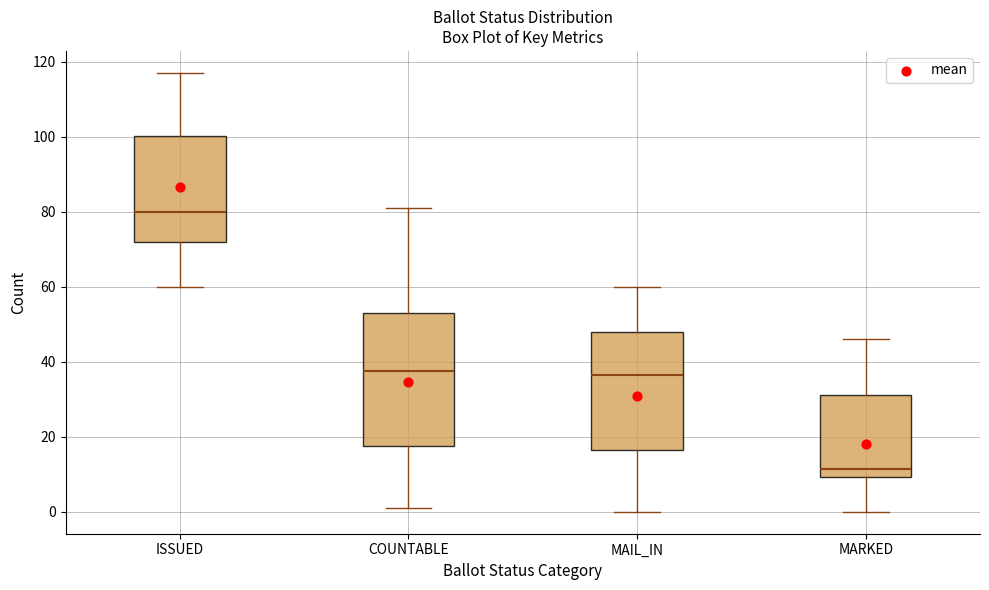

Where is the lower edge of the box for ISSUED on the y-axis? The values are not printed on the chart, so give them approximately, as read against the axis.

72